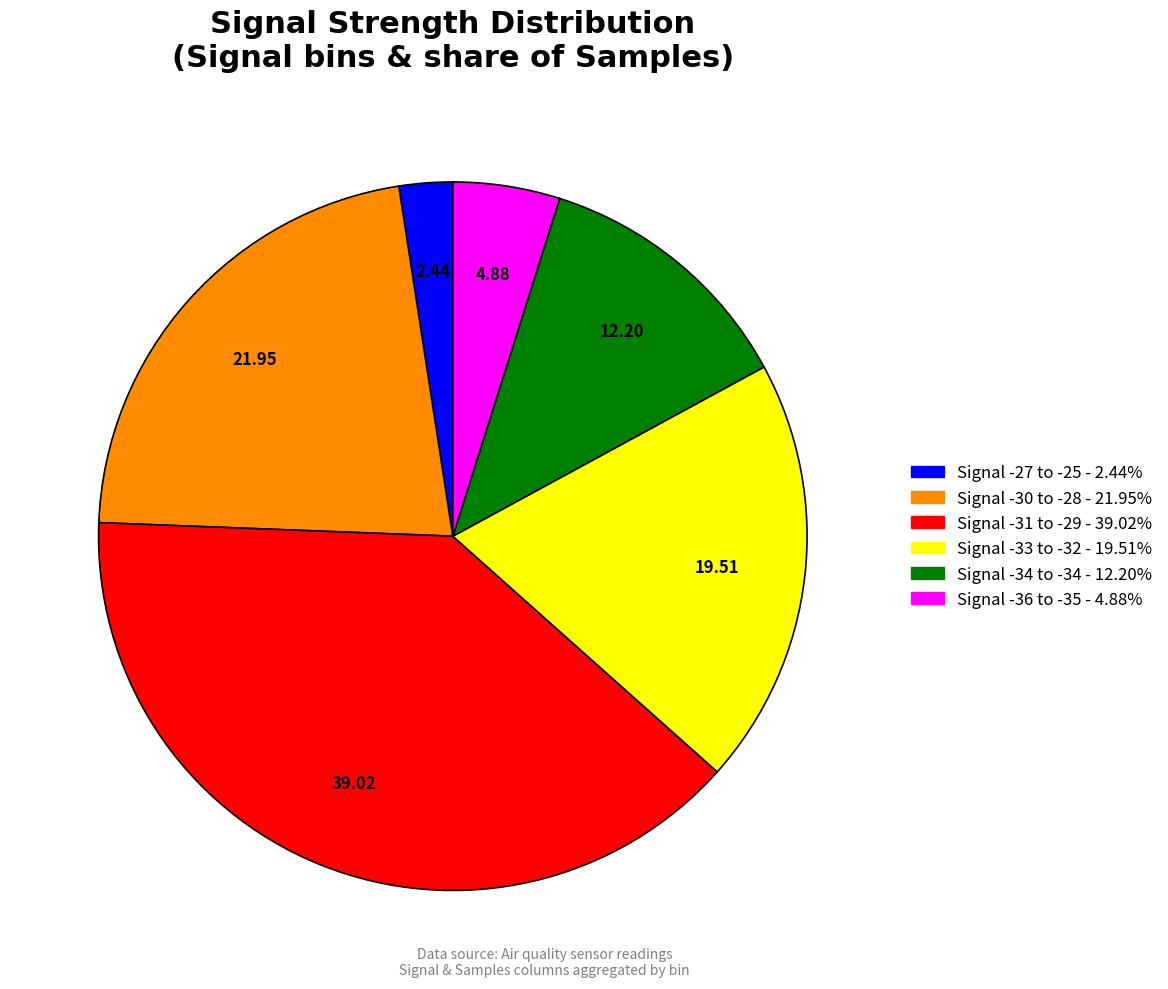

Does any single category account for the majority?

No